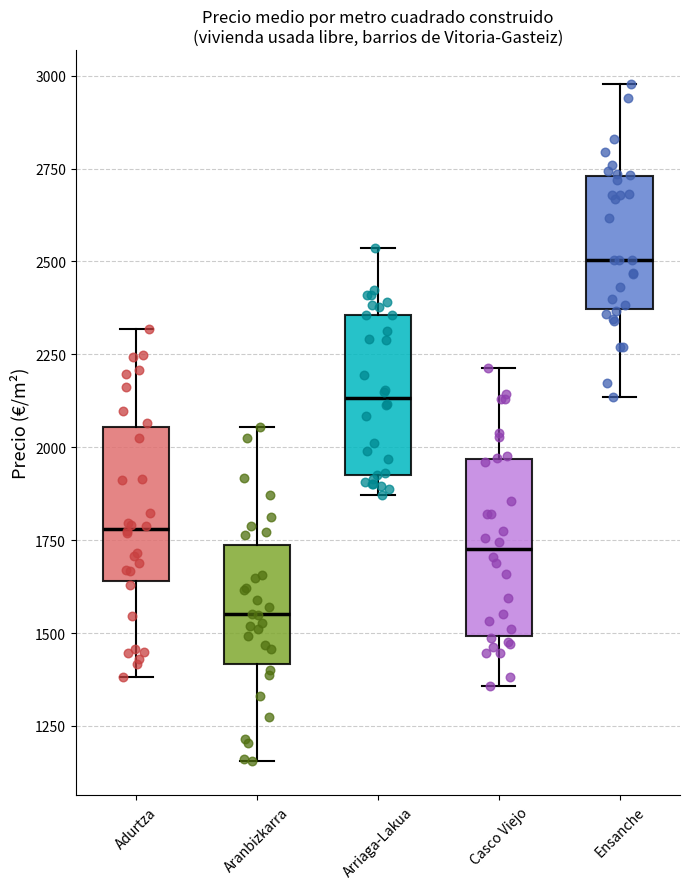

Where does the median line of the box for Adurtza sit on the y-axis? The values are not printed on the chart, so give them approximately, as read against the axis.

1800